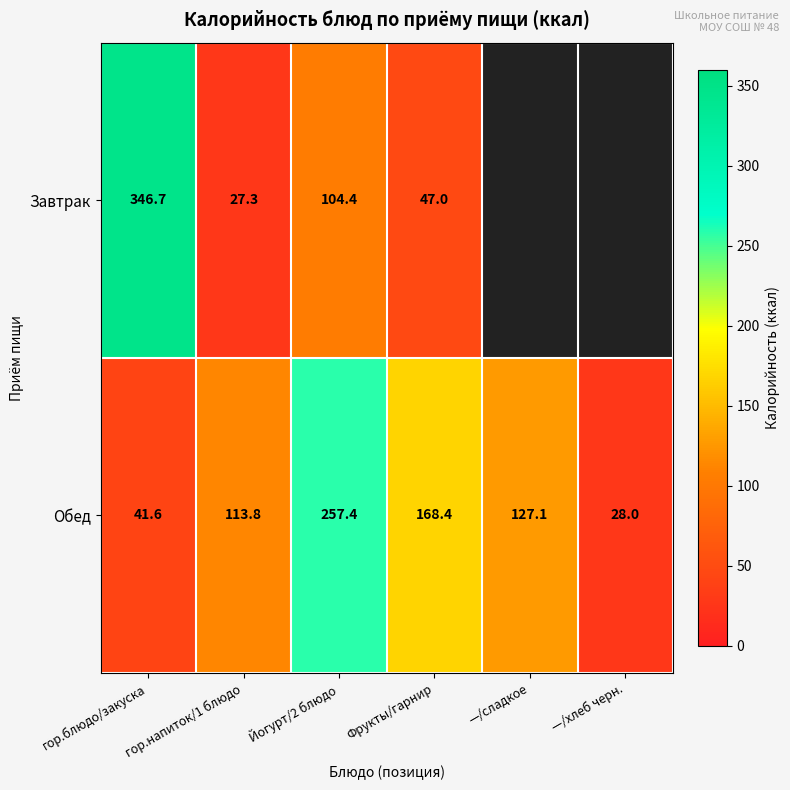

Between —/хлеб черн. and гор.напиток/1 блюдо, which is larger?

гор.напиток/1 блюдо